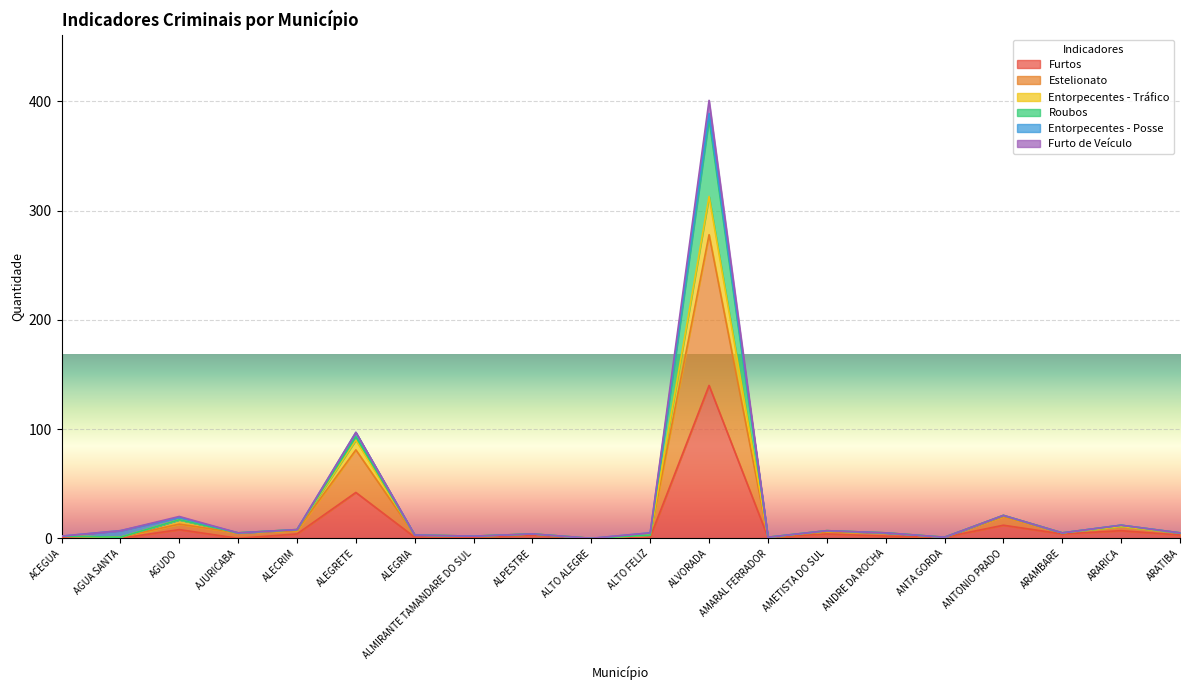

Which category has the highest value in the Furtos series?

ALVORADA